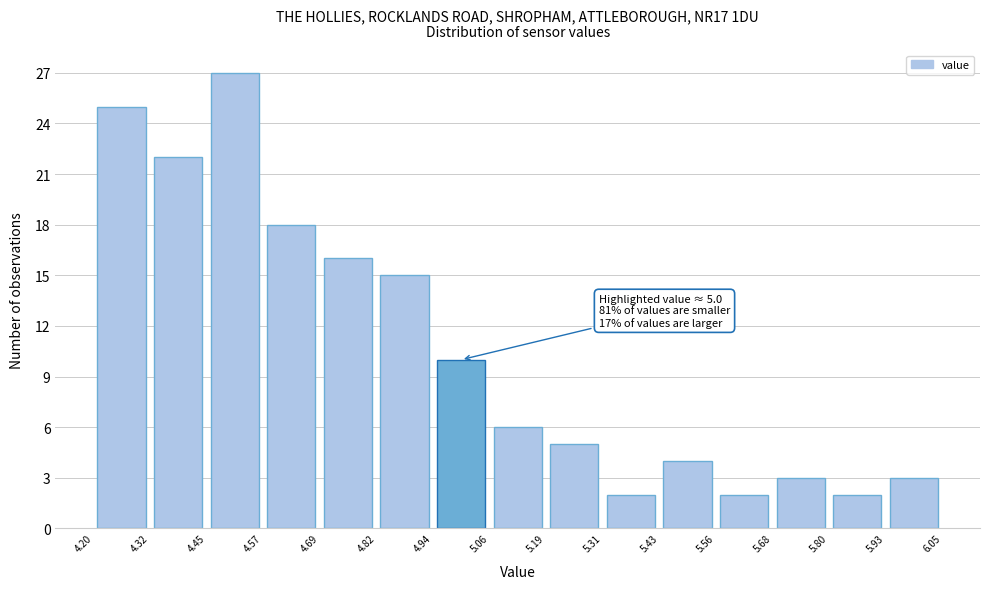

Over which range of the x-axis is the bar tallest?

4.45 to 4.57